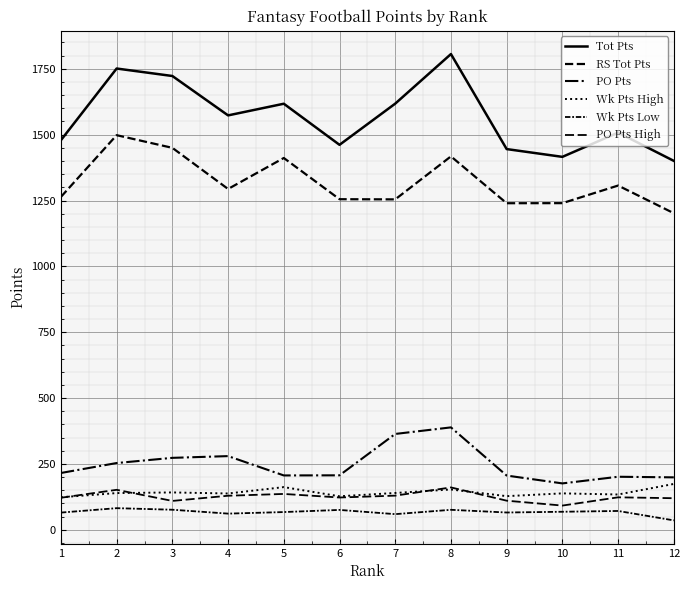

Reading left to right, list all the values displayed in this chart.

Tot Pts: 1=1479.0	2=1751.1	3=1722.7	4=1573.2	5=1617.5	6=1461.4	7=1617.8	8=1806.1	9=1445.2	10=1415.7	11=1507.8	12=1400.5
RS Tot Pts: 1=1263.7	2=1498.0	3=1449.9	4=1293.8	5=1411.4	6=1254.9	7=1254.3	8=1417.6	9=1239.7	10=1239.9	11=1306.8	12=1201.8
PO Pts: 1=215.3	2=253.1	3=272.8	4=279.4	5=206.0	6=206.5	7=363.6	8=388.5	9=205.6	10=175.8	11=201.0	12=198.7
Wk Pts High: 1=123.1	2=139.1	3=141.5	4=137.5	5=161.7	6=126.9	7=139.5	8=152.7	9=127.4	10=137.9	11=133.6	12=173.8
Wk Pts Low: 1=65.0	2=81.7	3=75.8	4=61.0	5=67.0	6=75.1	7=59.0	8=75.5	9=65.3	10=68.1	11=71.1	12=35.4
PO Pts High: 1=121.3	2=151.4	3=109.2	4=128.9	5=135.8	6=122.2	7=129.3	8=160.5	9=110.2	10=91.6	11=122.9	12=119.6